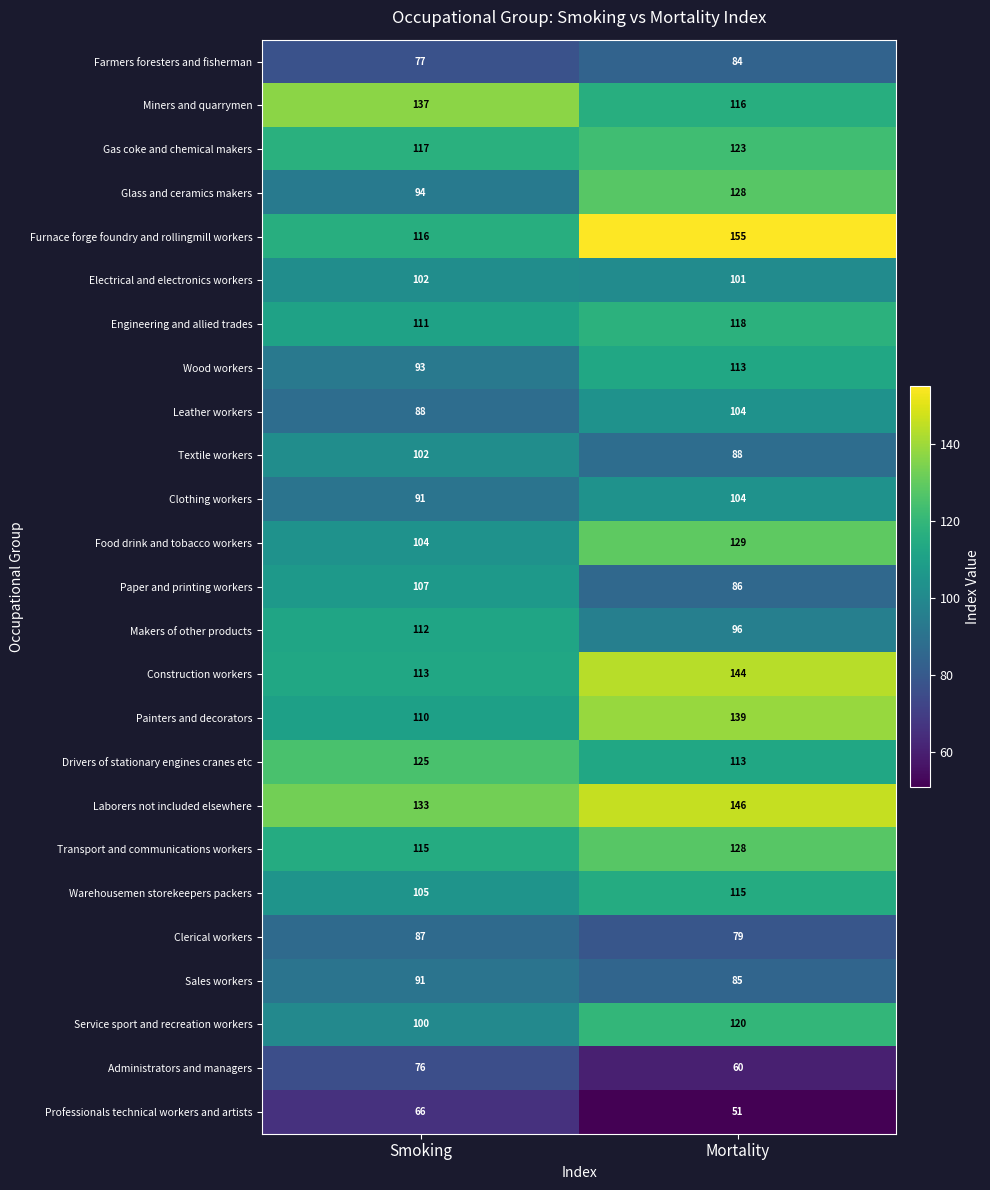

What is the difference between the highest and lowest values at Mortality?

104